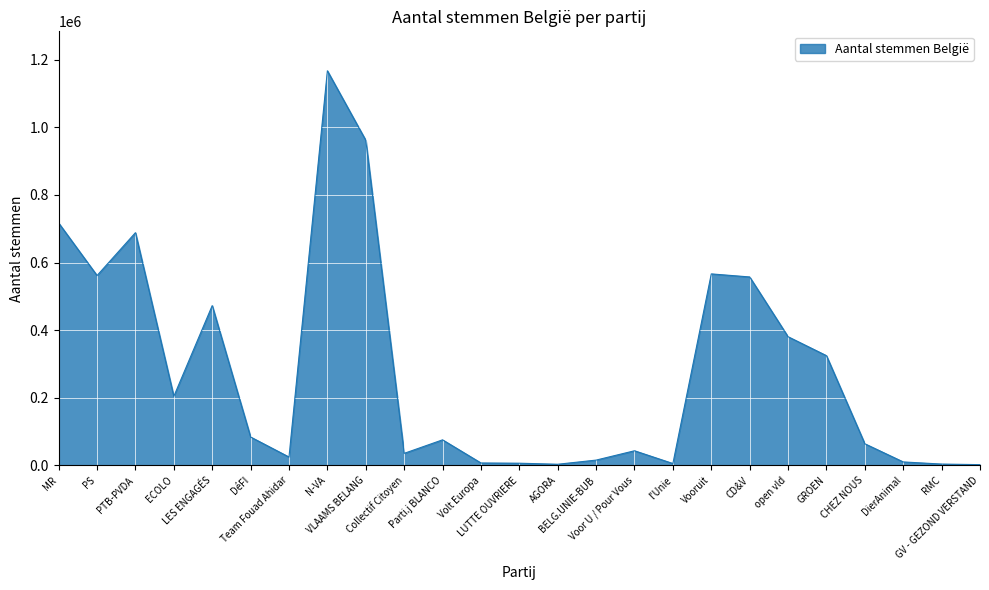

Is it true that the value at GROEN is 324608?

True